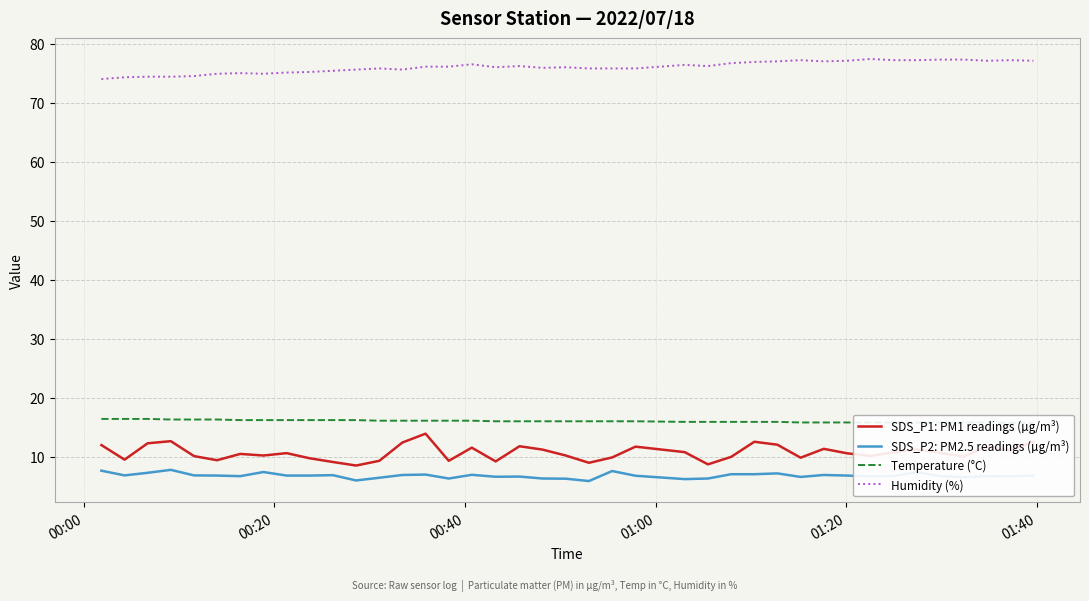

Does the chart display data point markers on the line(s)?

No